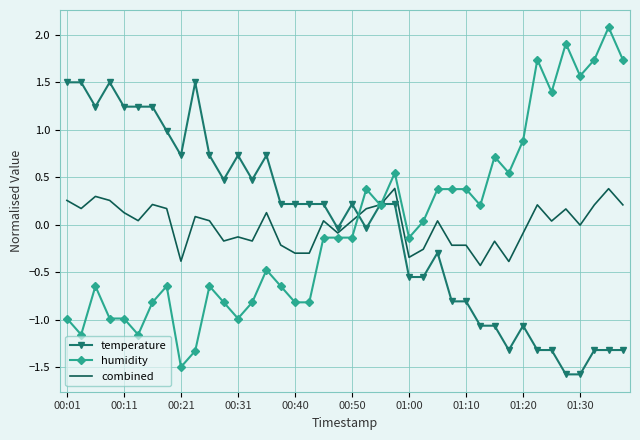

Rank the series by their maximum value, from lowest to highest.

combined, temperature, humidity